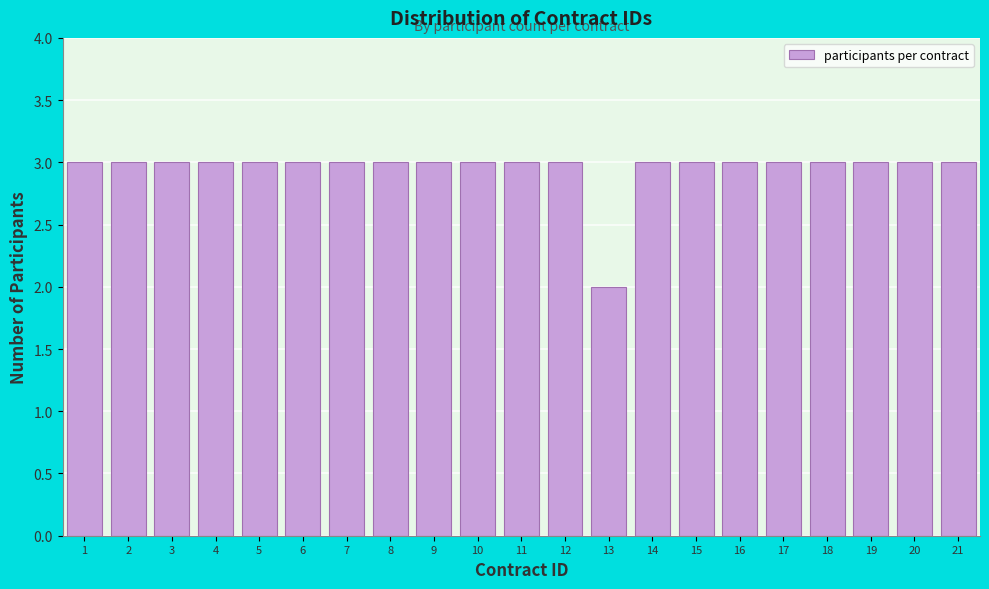

Reading right to left, transcribe all the data shown in this chart.

21=3	20=3	19=3	18=3	17=3	16=3	15=3	14=3	13=2	12=3	11=3	10=3	9=3	8=3	7=3	6=3	5=3	4=3	3=3	2=3	1=3